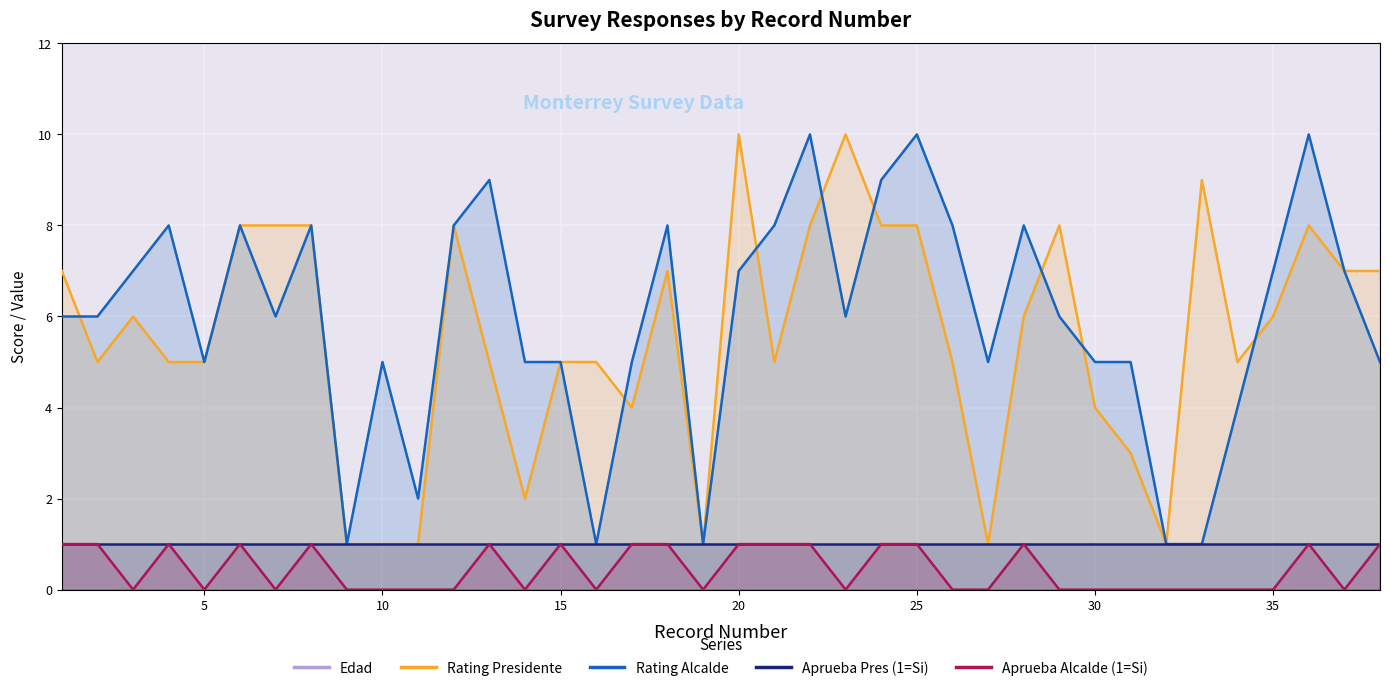

Rank the series by their maximum value, from highest to lowest.

Edad, Rating Presidente, Rating Alcalde, Aprueba Pres (1=Si), Aprueba Alcalde (1=Si)